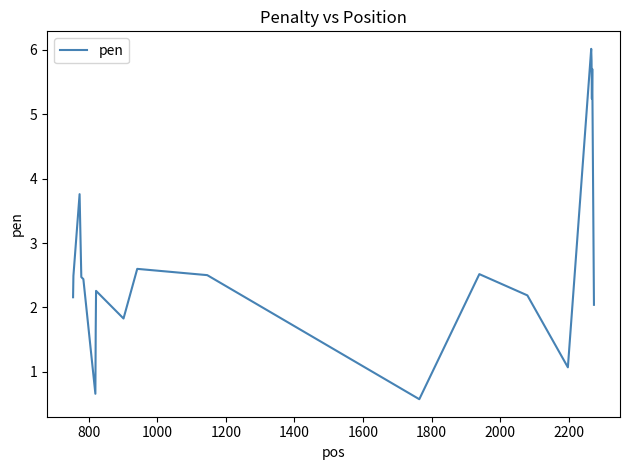

What is the difference between the maximum and minimum values?

5.4